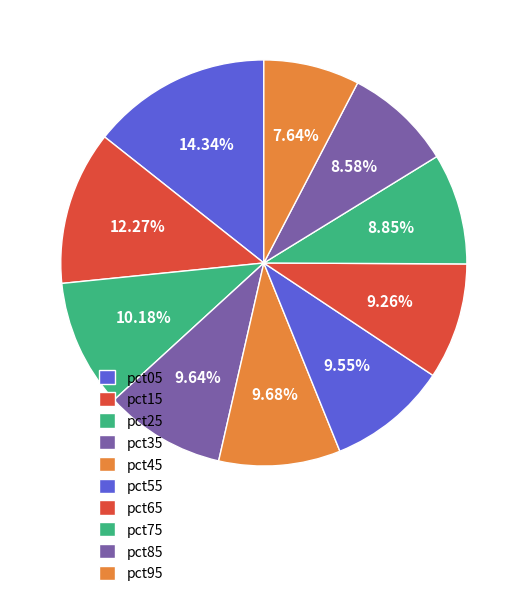

To the nearest percent, what is the combined percentage of pct35 and pct65?

19%